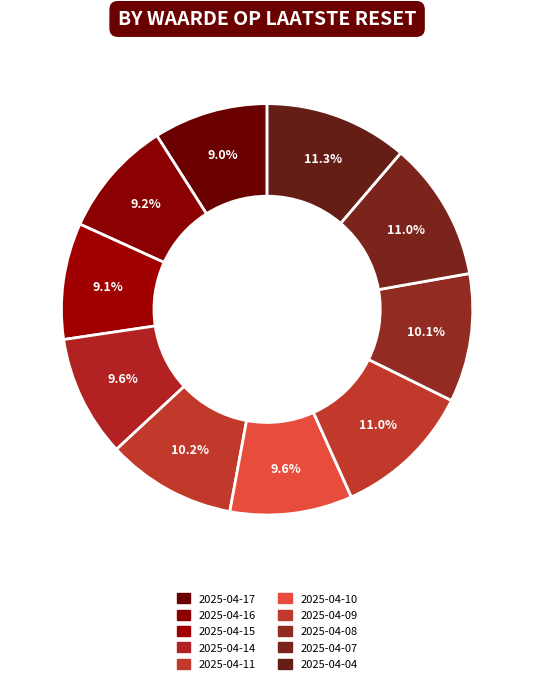

To the nearest percent, what is the difference between the largest and smallest slice percentages?

2%